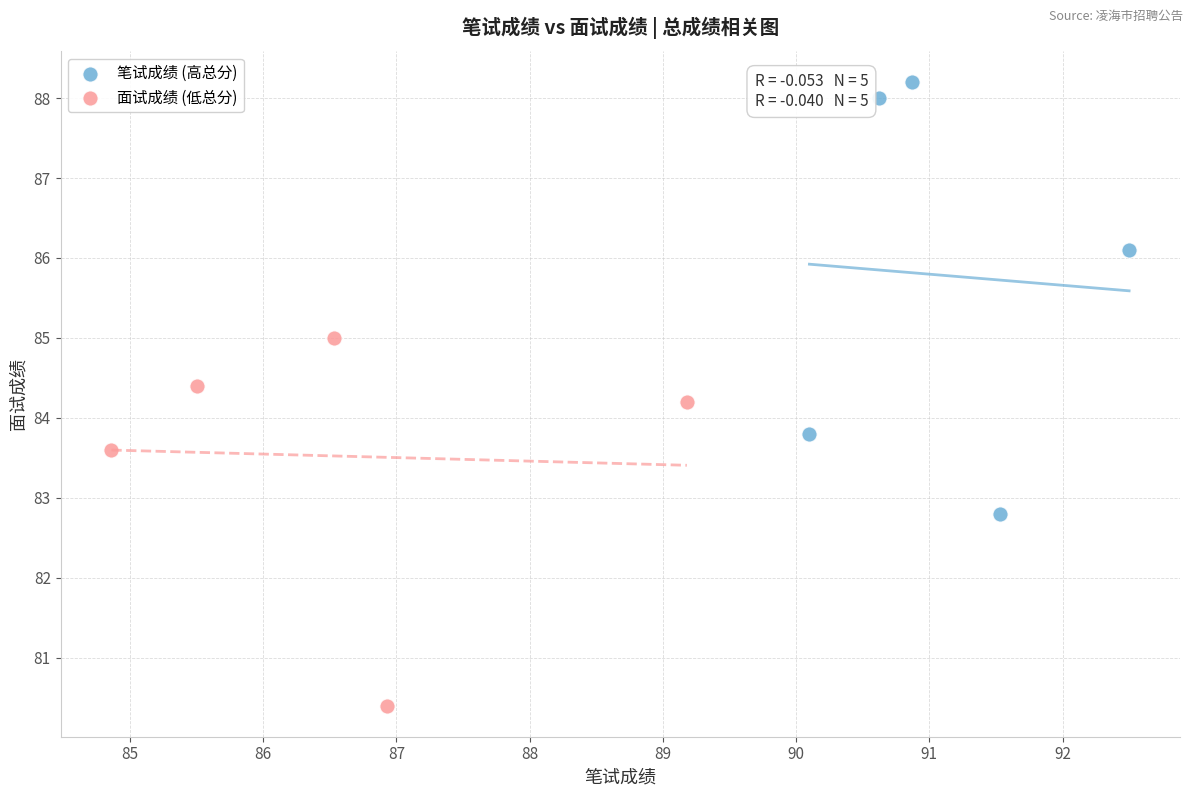

Which series has the widest spread of Y values?

笔试成绩 (高总分)